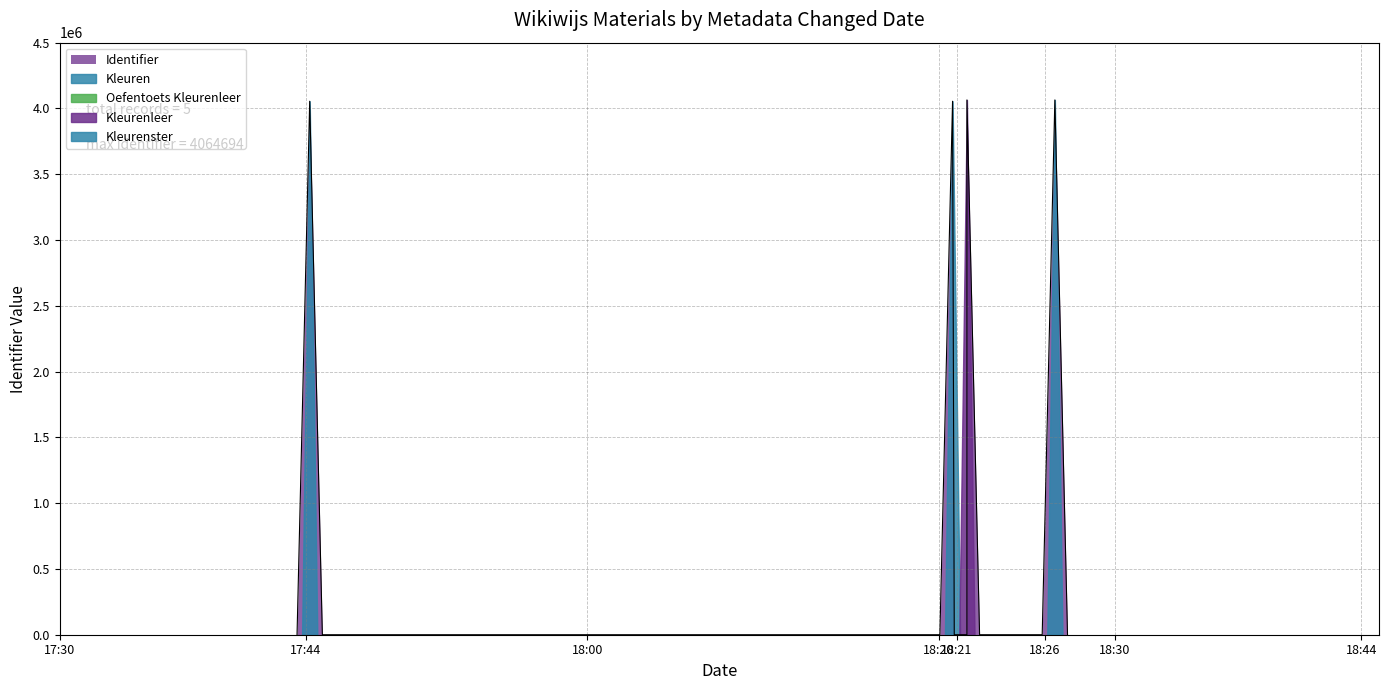

What is the label of the 4th point from the left?

2018-01-28 18:21:35